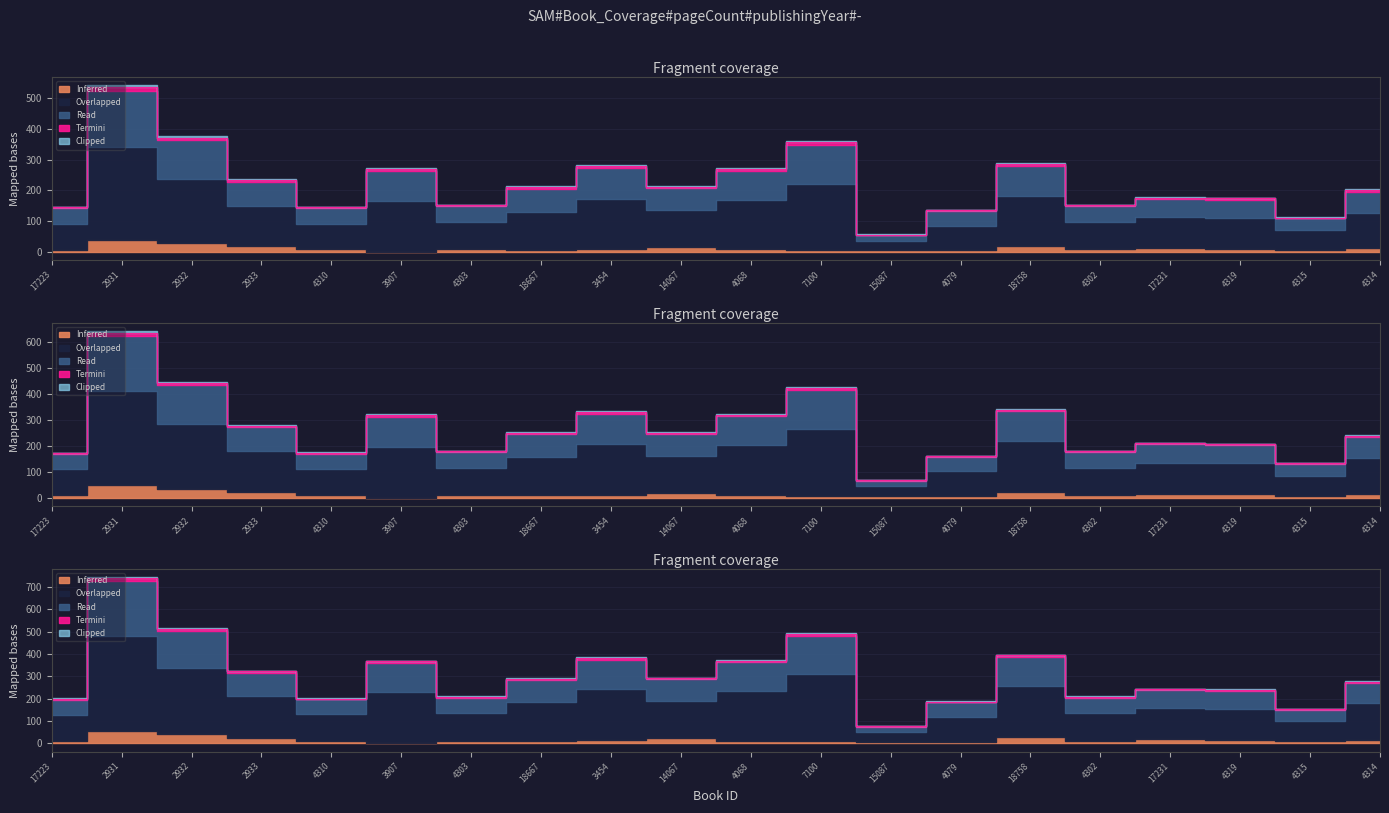

What is the label of the 20th point from the left?

4314